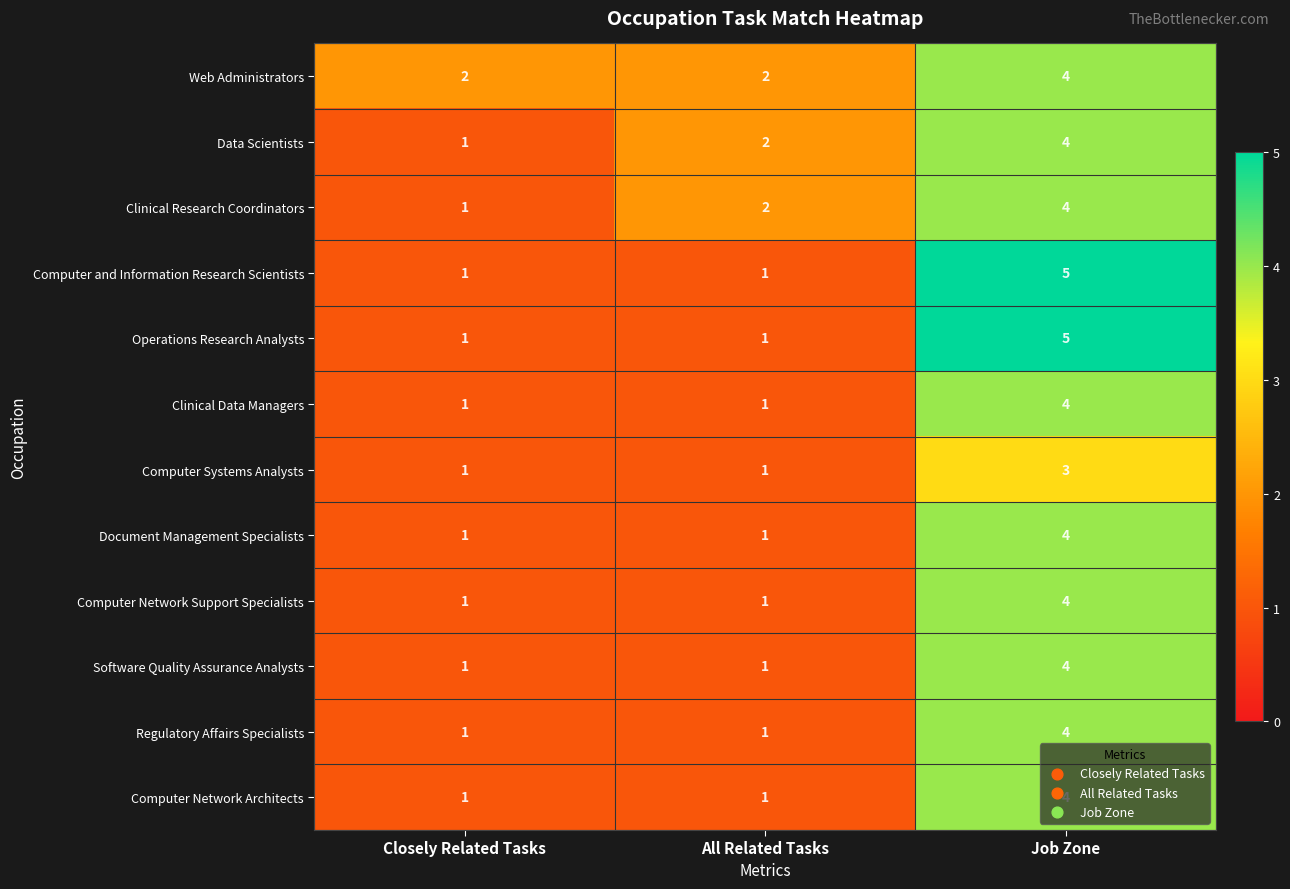

How many categories are shown in the chart?

3